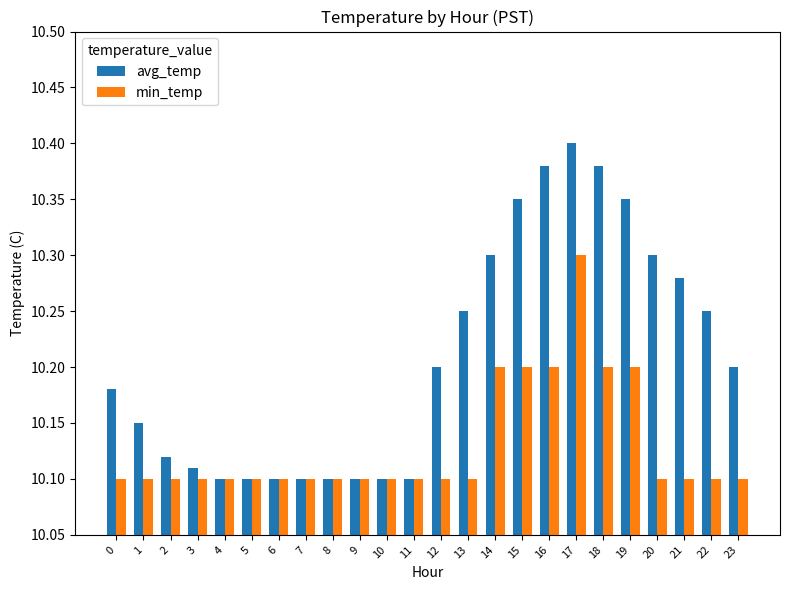

Which series has the largest total across all categories?

avg_temp